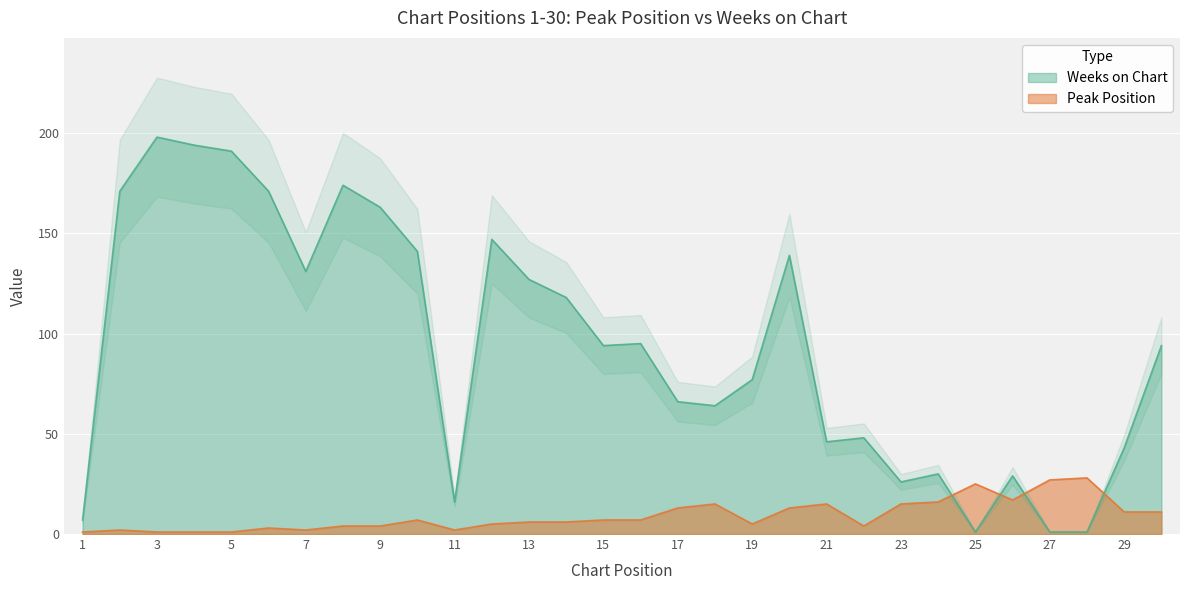

How many lines are shown in the chart?

2